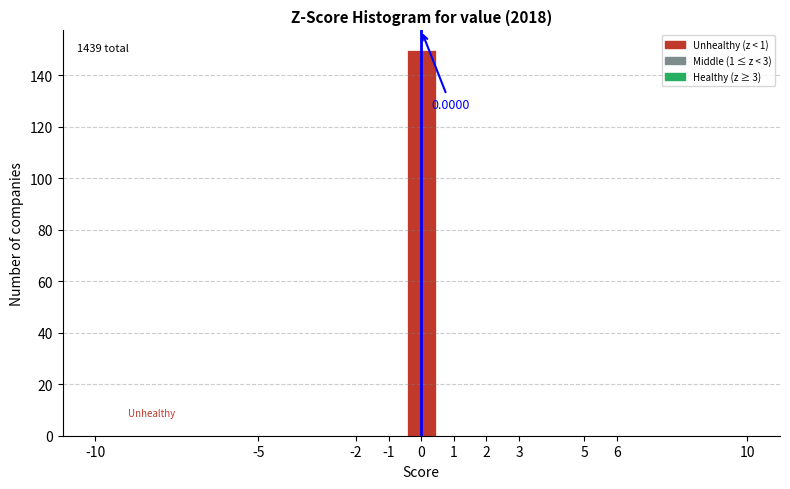

Which range on the x-axis has the tallest bar?

-0.5 to 0.5